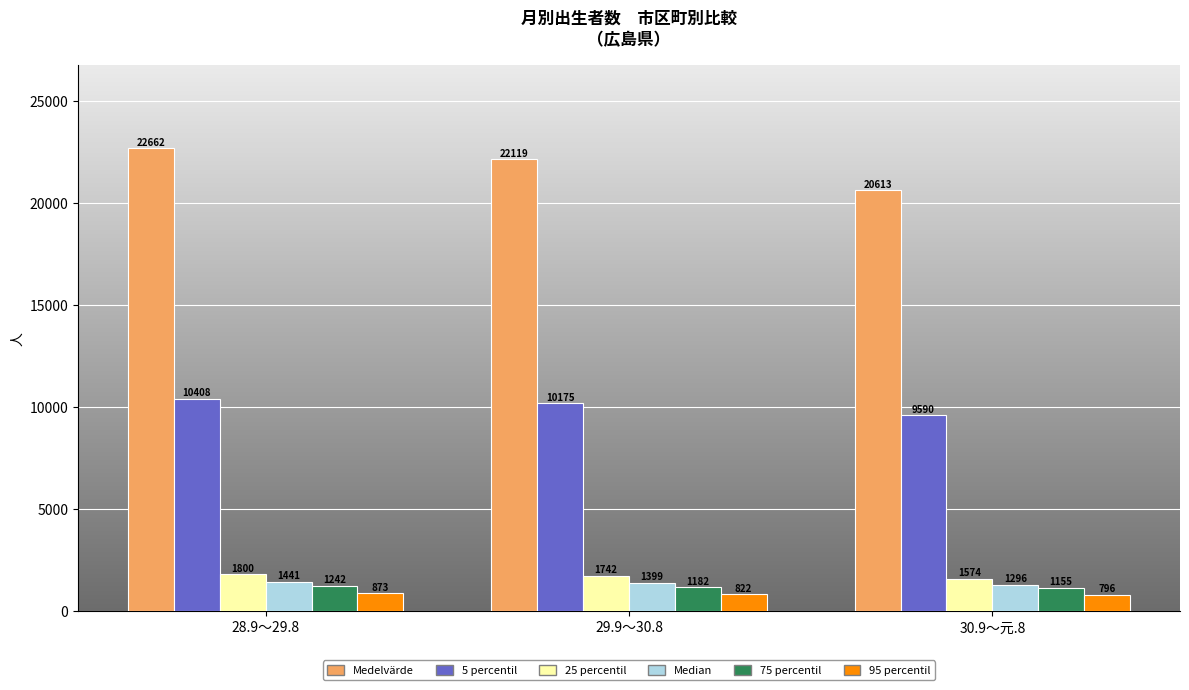

Reading left to right, list all the values displayed in this chart.

Medelvärde: 22662	22119	20613
5 percentil: 10408	10175	9590
25 percentil: 1800	1742	1574
Median: 1441	1399	1296
75 percentil: 1242	1182	1155
95 percentil: 873	822	796